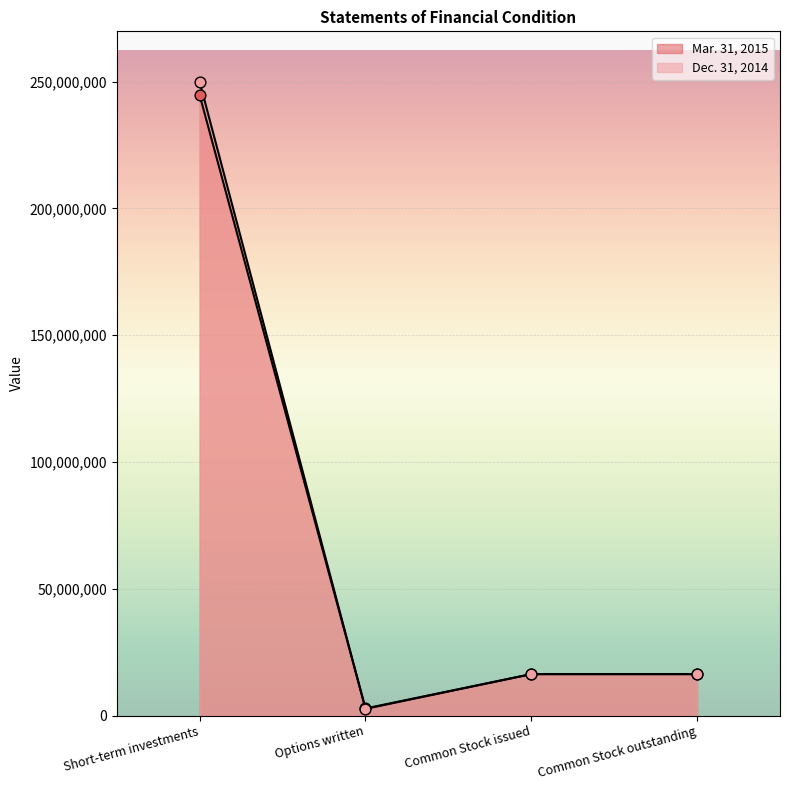

Is the value of Dec. 31, 2014 at Common Stock issued greater than the value of Mar. 31, 2015 at Options written?

Yes